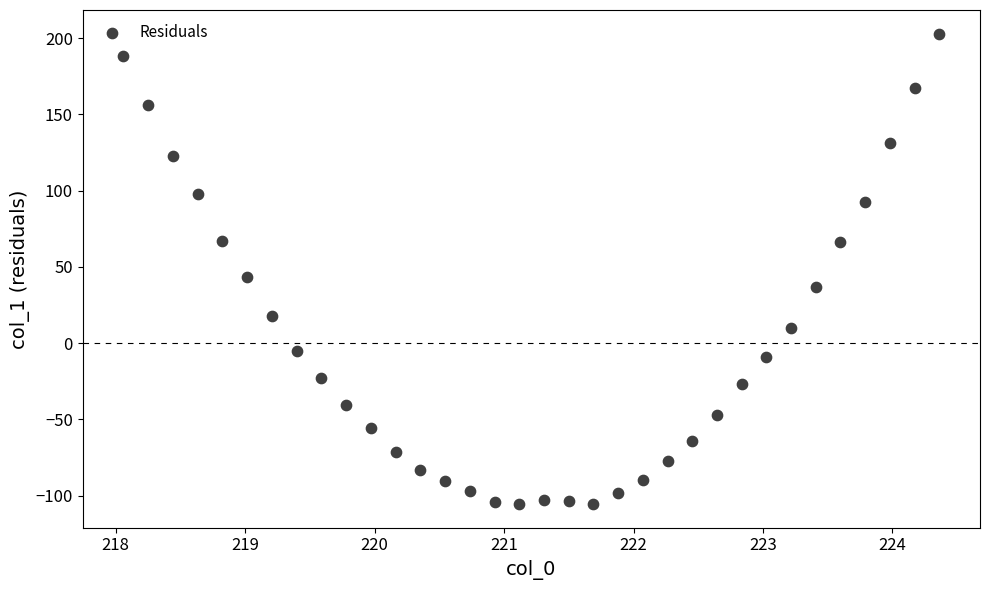

What Y value in the scatter plot is closest to 48?

43.3